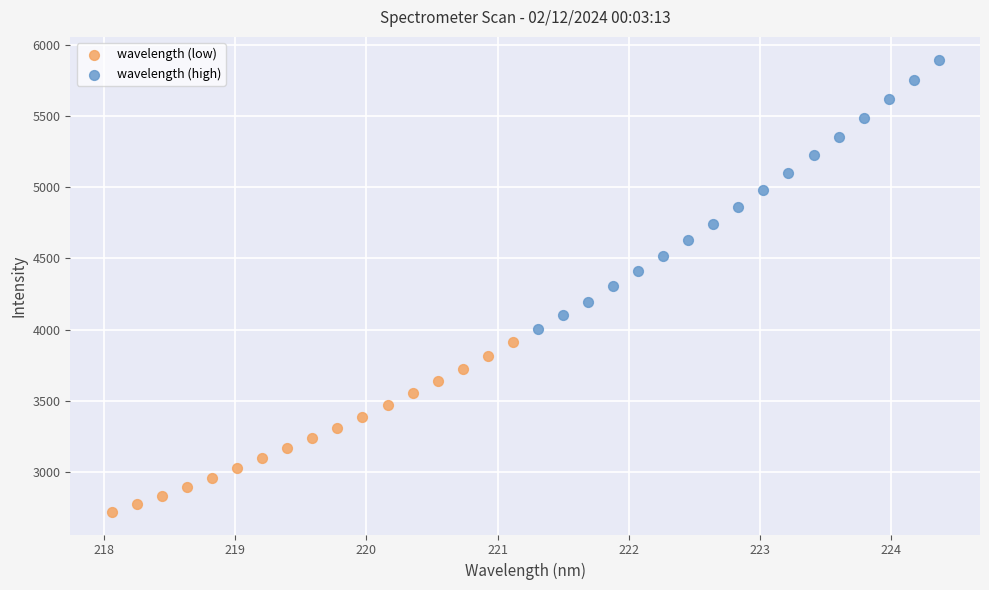

Which series reaches the maximum Y coordinate?

wavelength (high)